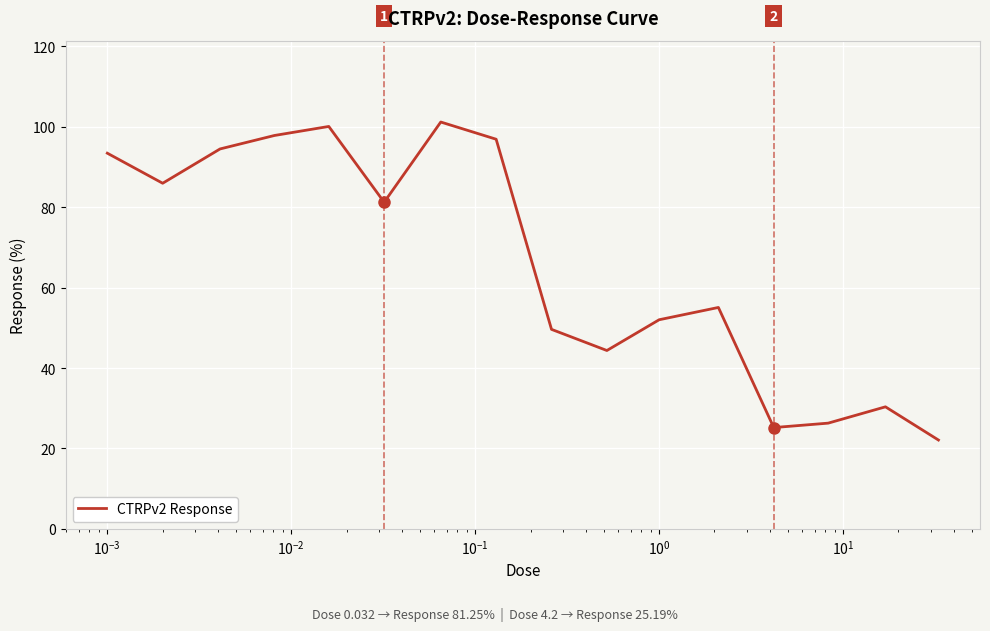

What is the maximum value shown in the chart?

101.2